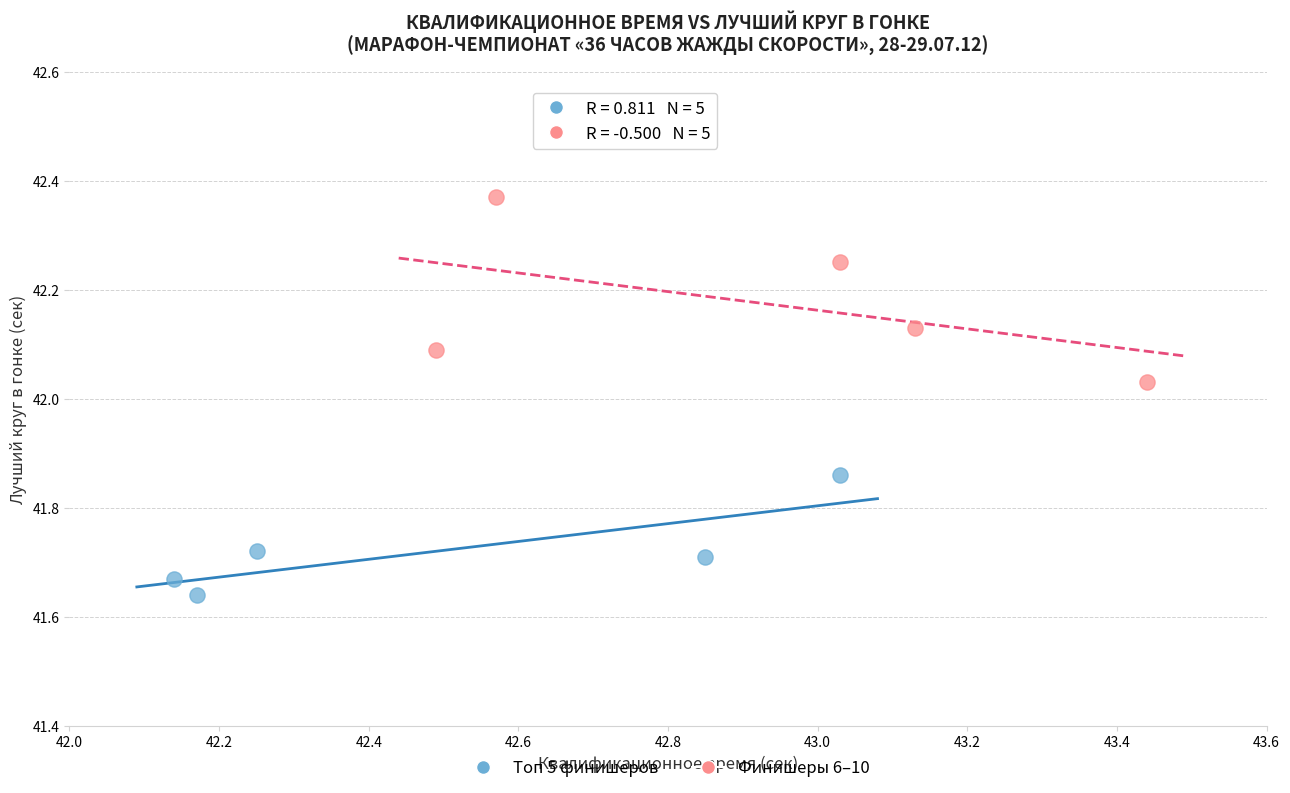

Which series reaches the maximum Y coordinate?

Финишеры 6–10